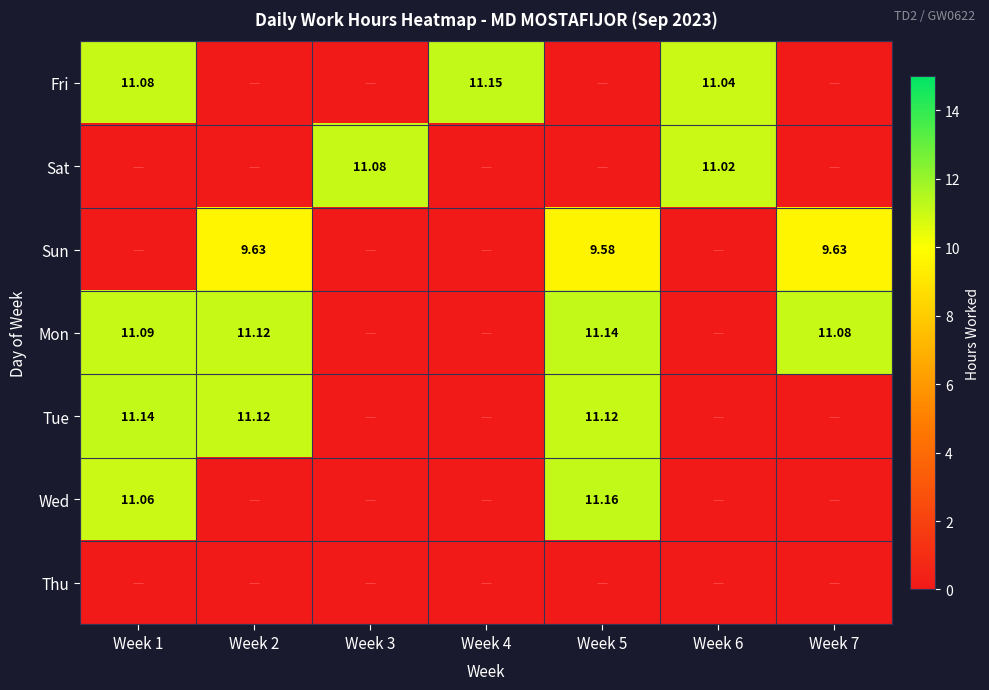

What is the spread (max minus min) of values at Week 7?

11.1